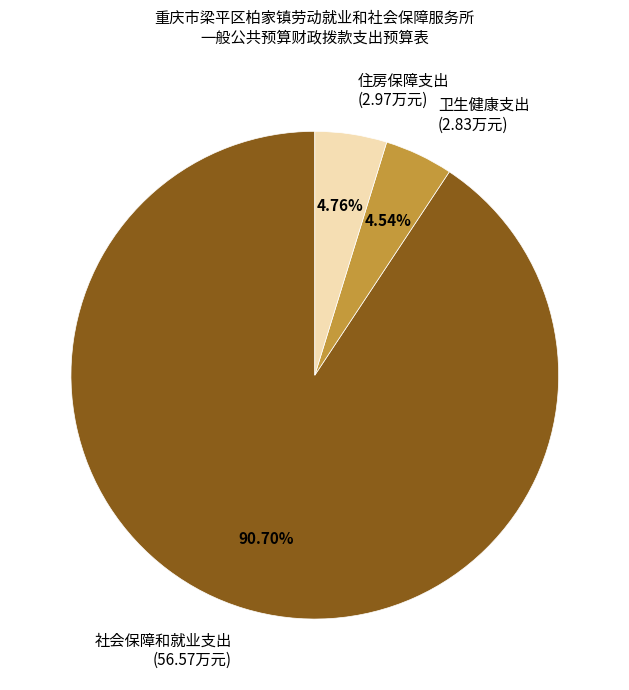

What percentage is the 卫生健康支出 slice, to the nearest percent?

5%